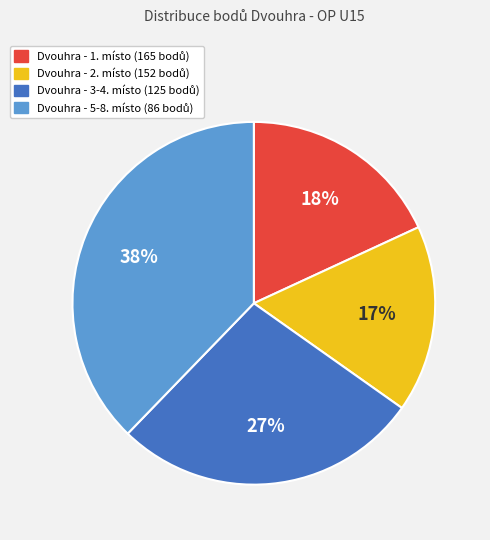

Is there a majority slice in this chart?

No